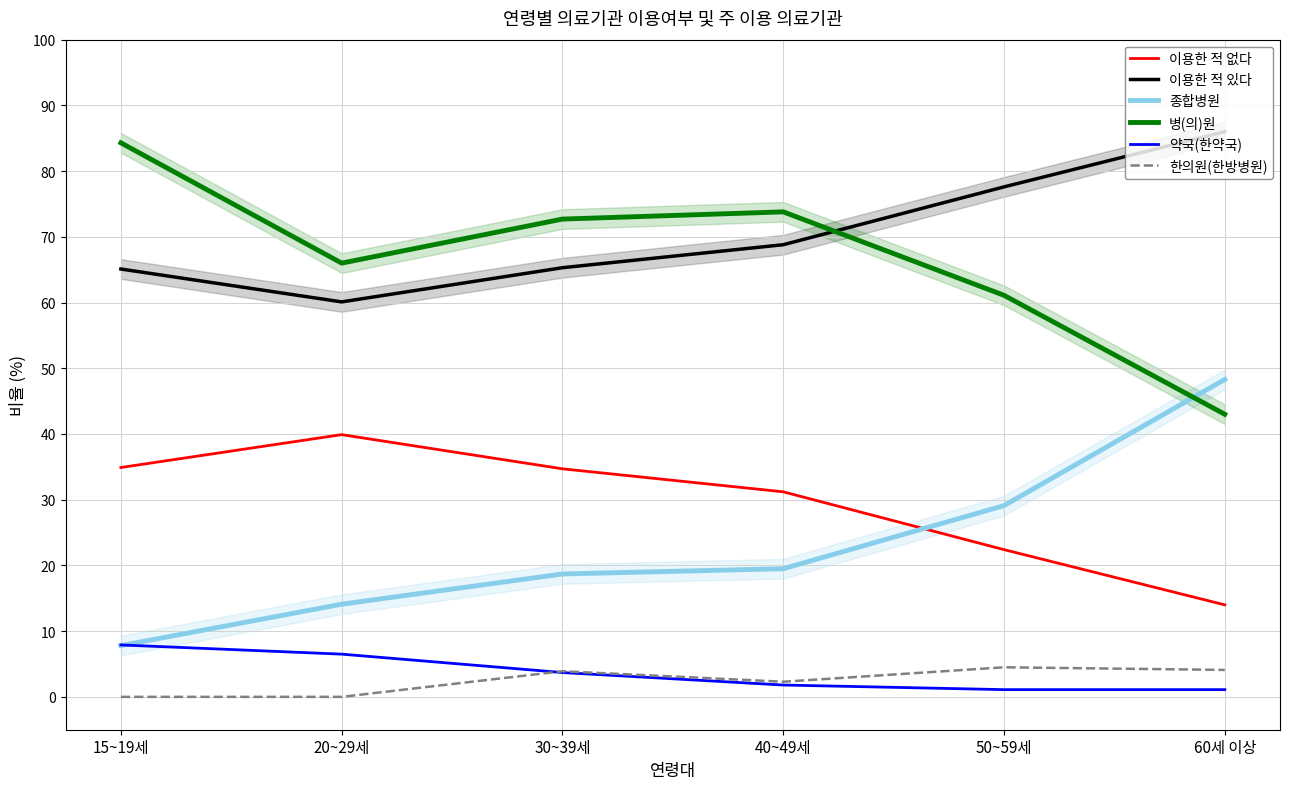

What position from the right is 60세 이상?

1